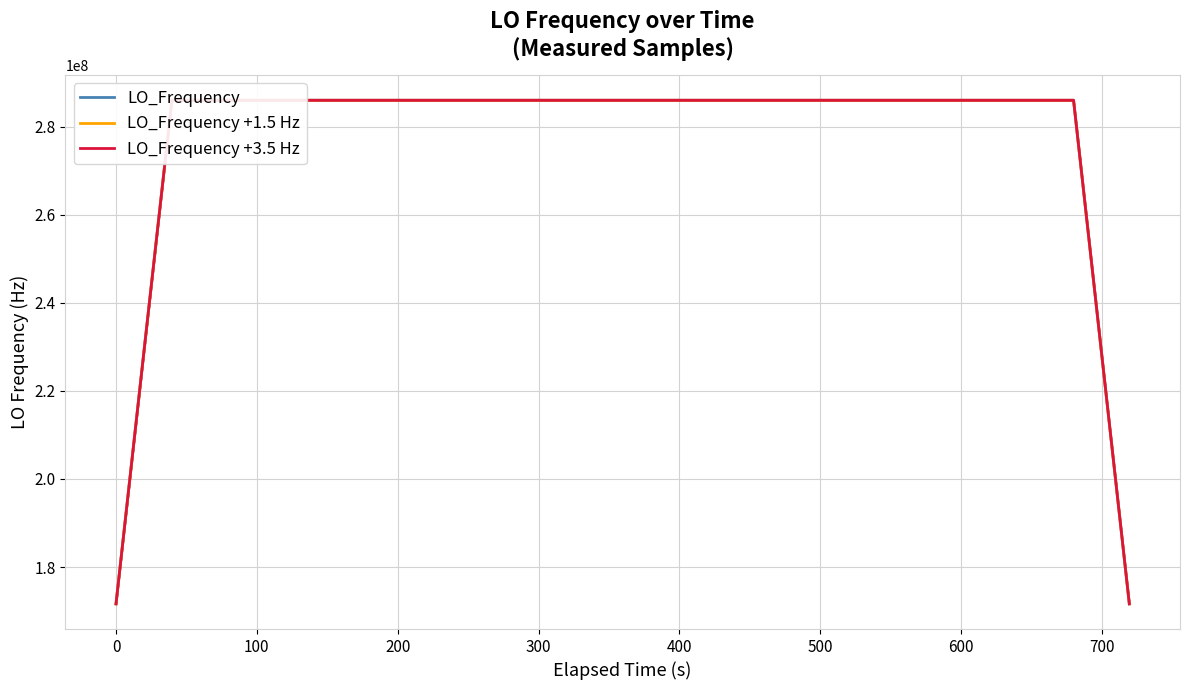

Is this an area chart (filled region under the line)?

No